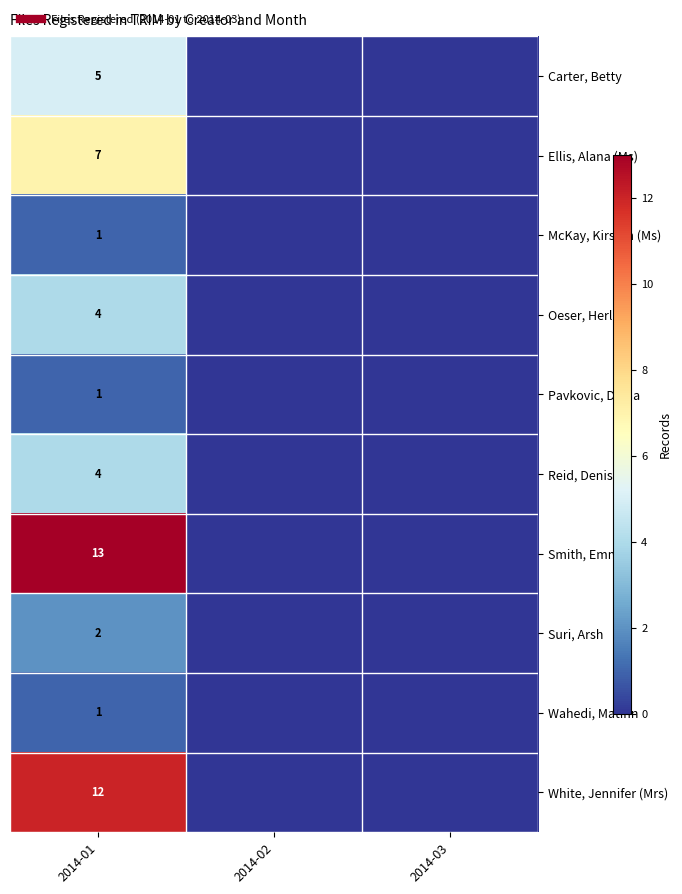

True or false: Reid, Denise has a value of 0 at 2014-03.

True